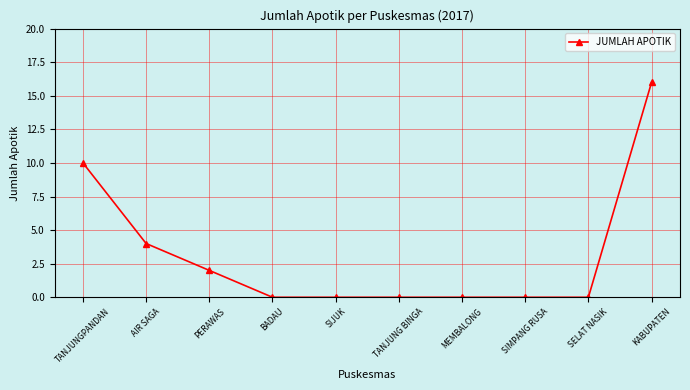

What is the sum of the values at AIR SAGA and KABUPATEN?

20